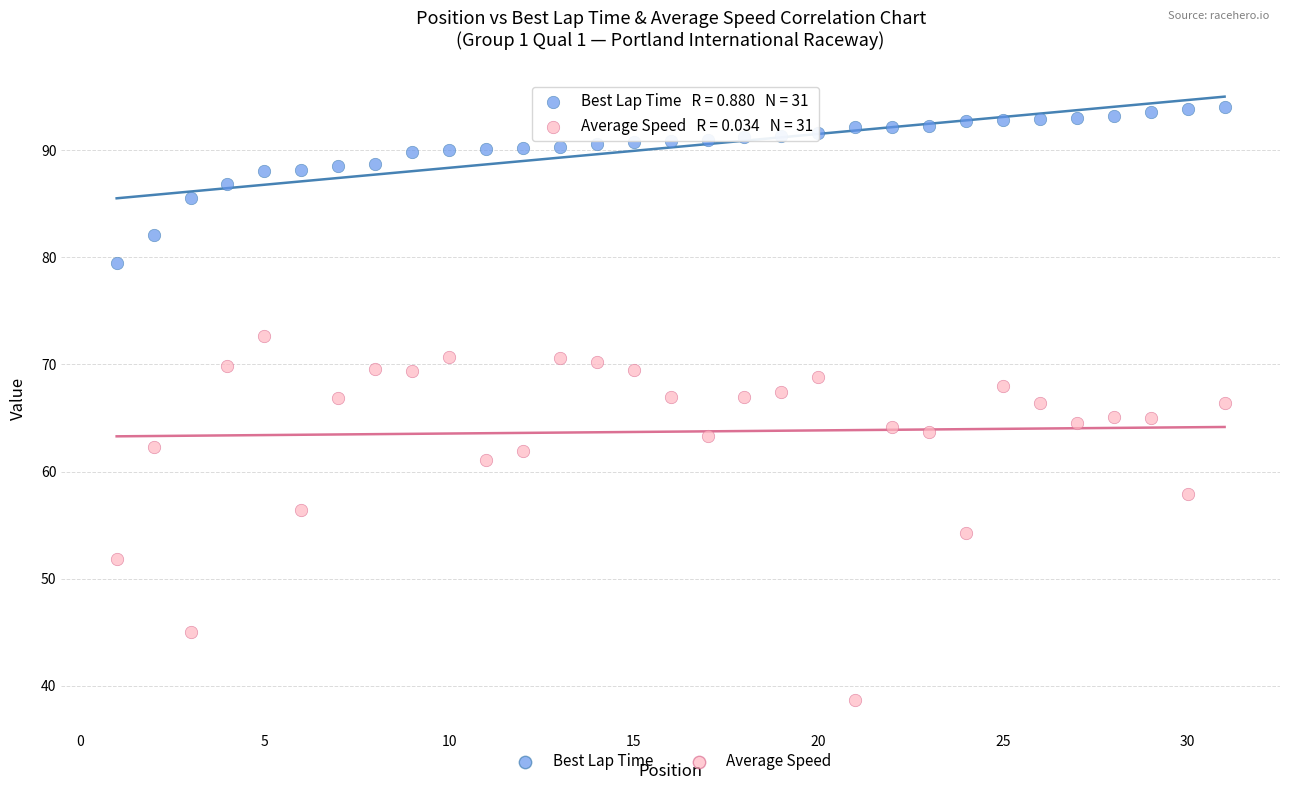

Across all data points, what is the range of Y values (max minus min)?

55.3